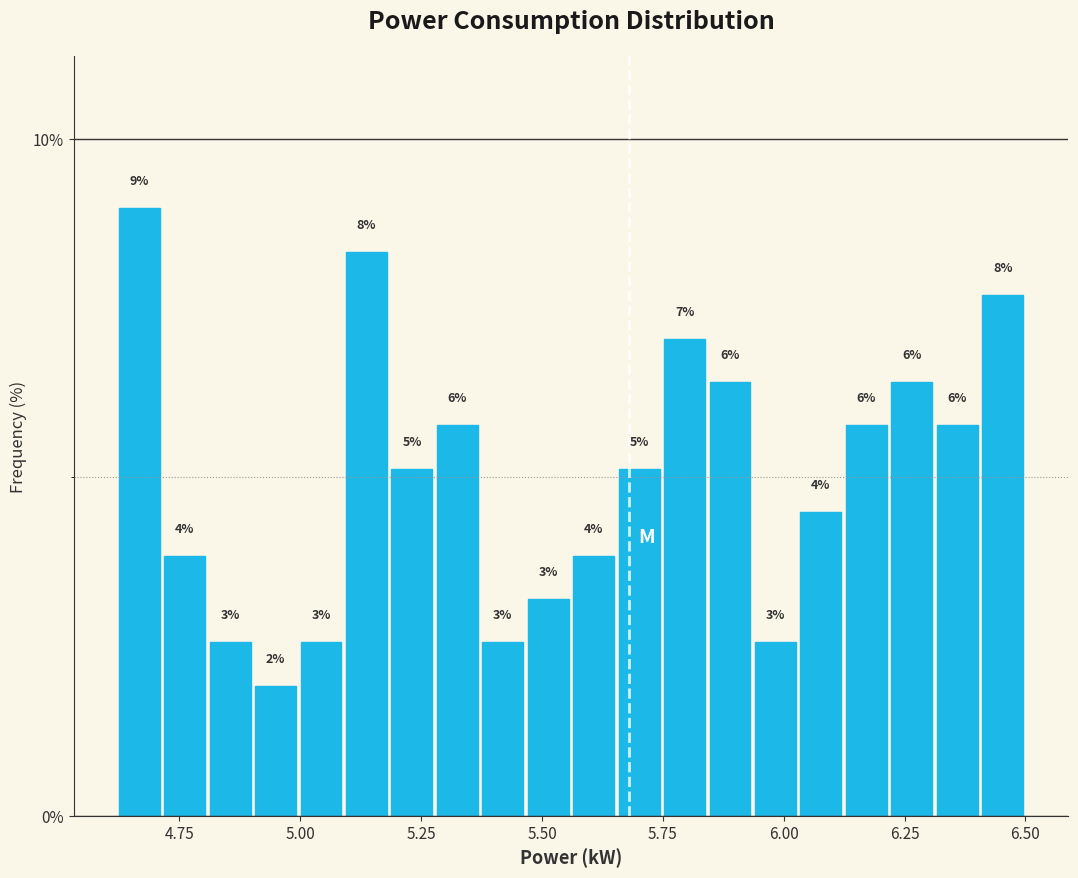

Read against the x-axis, roughly where is the centre of the tallest bar?

4.65